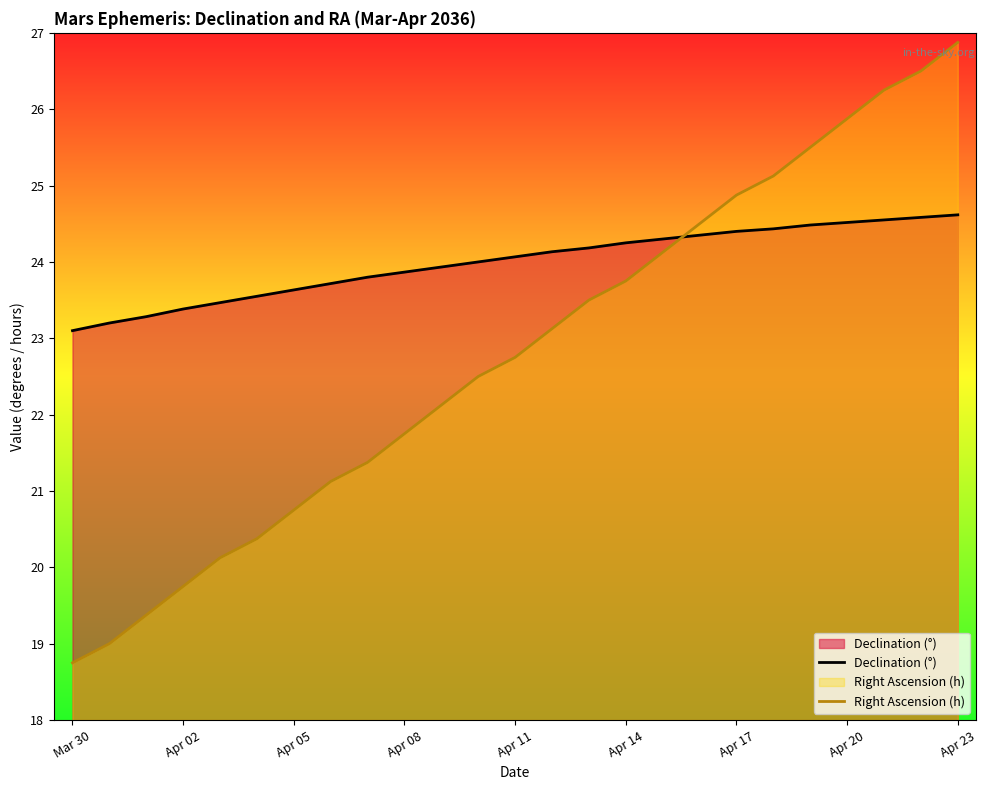

What value does the Right Ascension (h) series have at Apr 23?

26.9